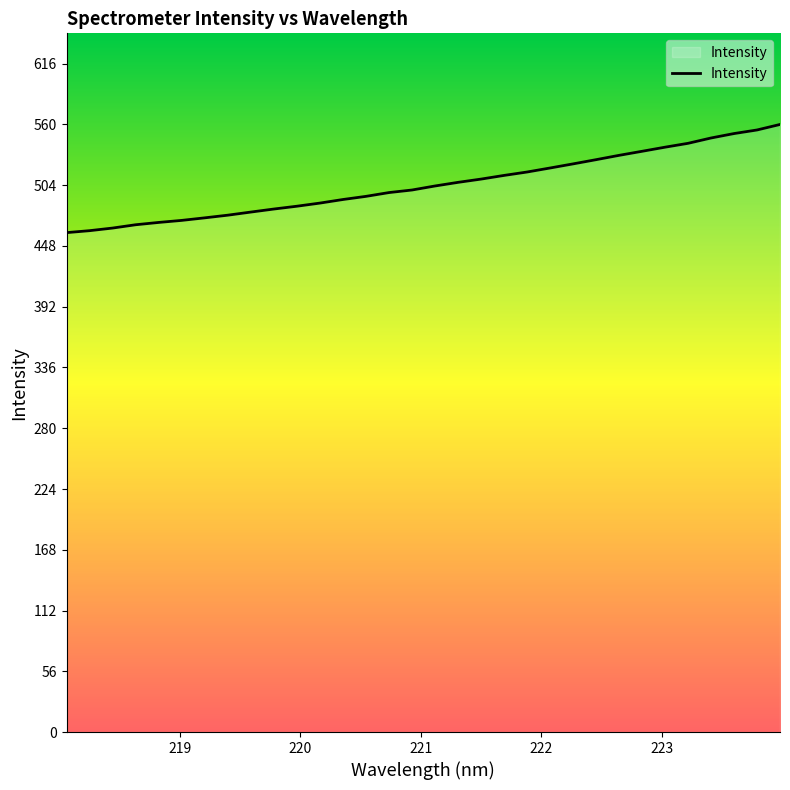

What is the smallest value displayed?

460.6